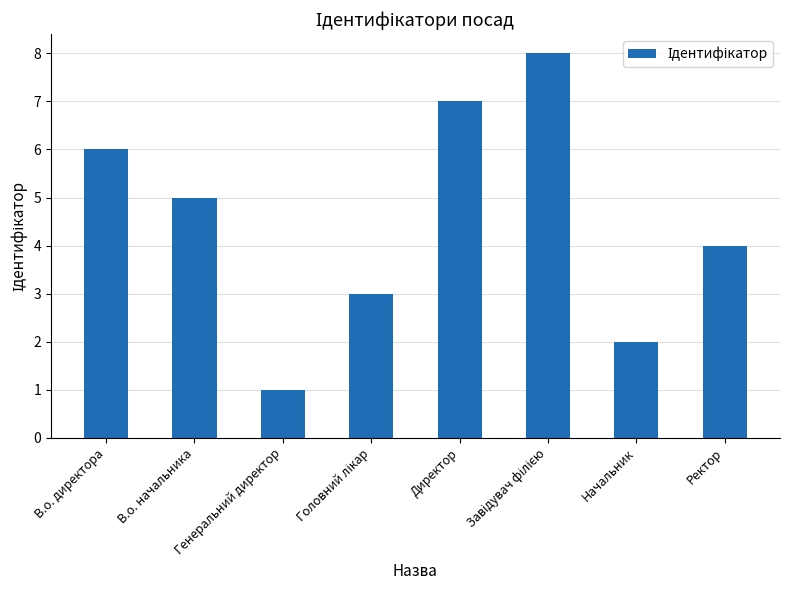

What position from the right is Генеральний директор?

6